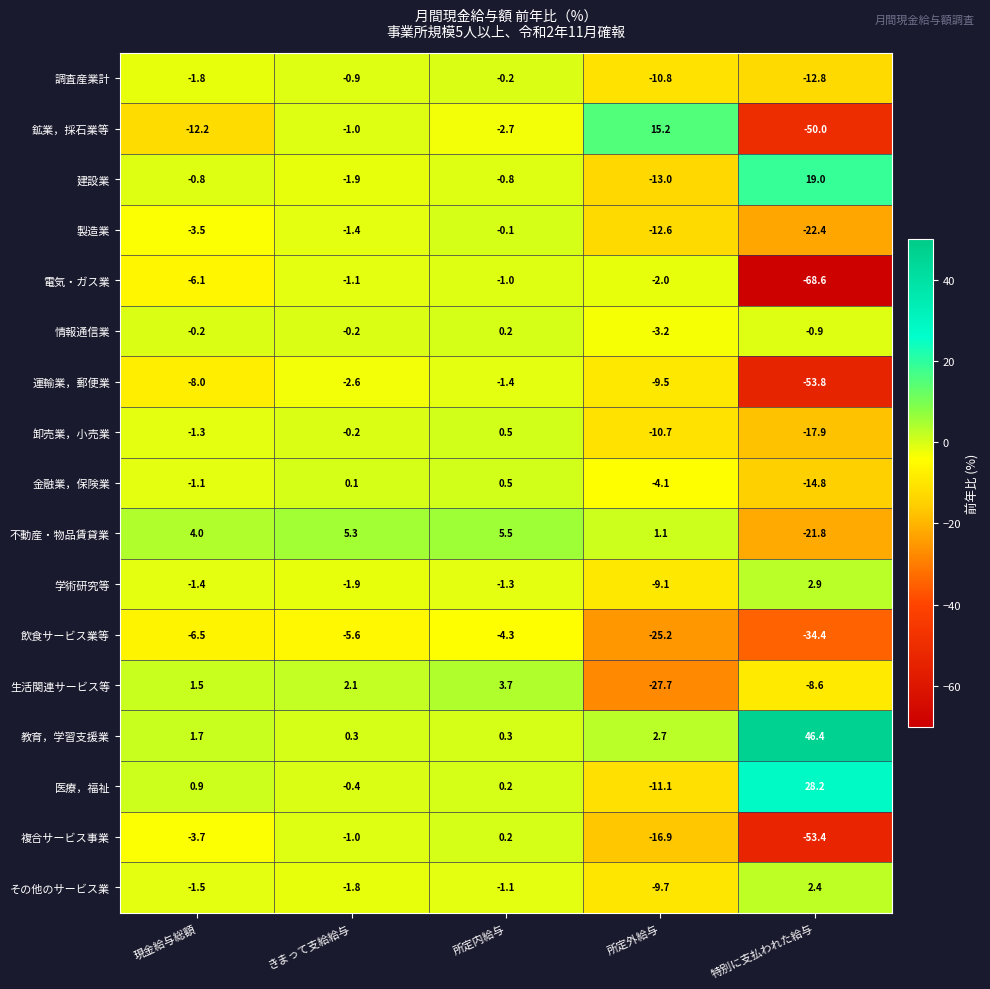

Where is 生活関連サービス等 nearest to the value -12?

特別に支払われた給与